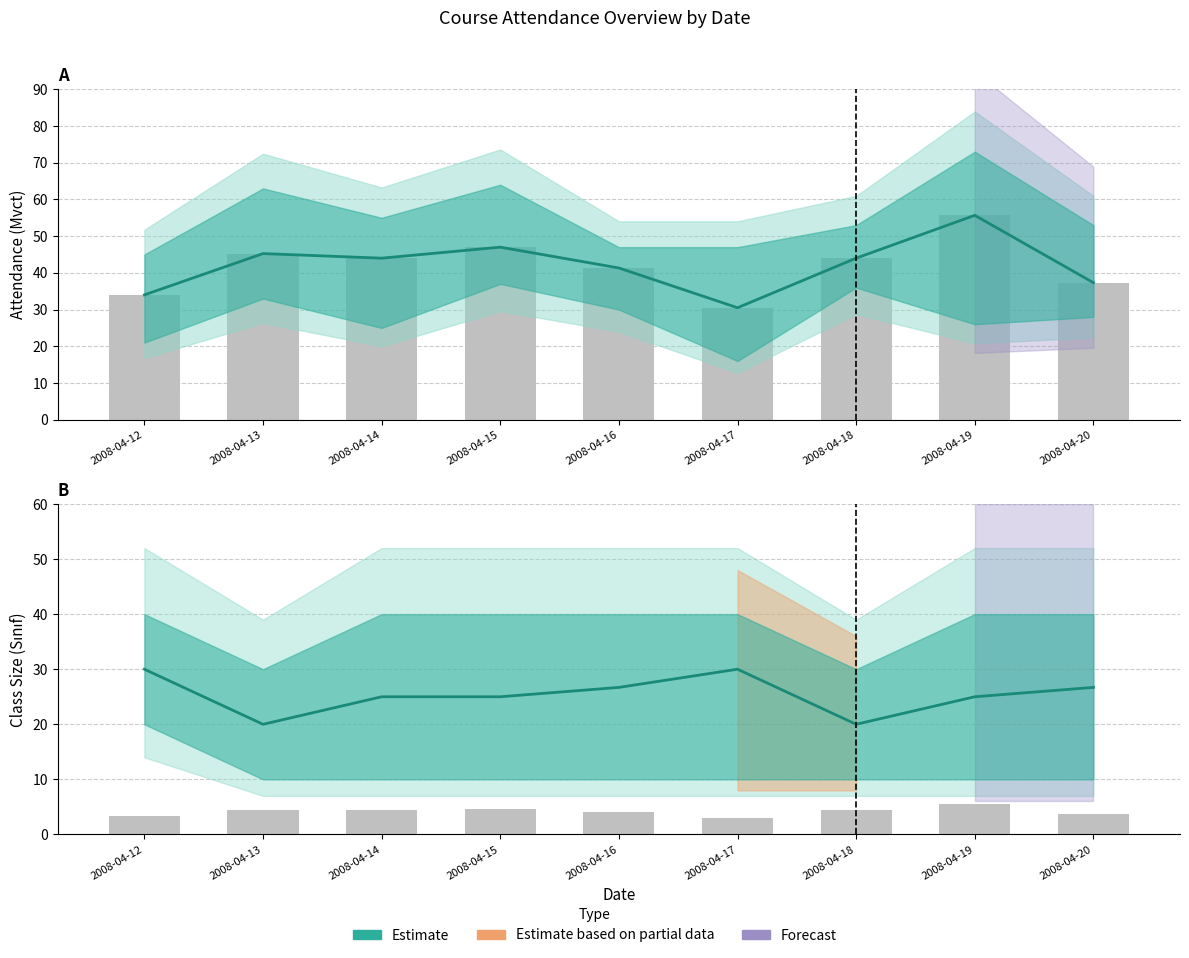

What is the approximate value of Estimate (Mvct) at 2008-04-20?

37.3